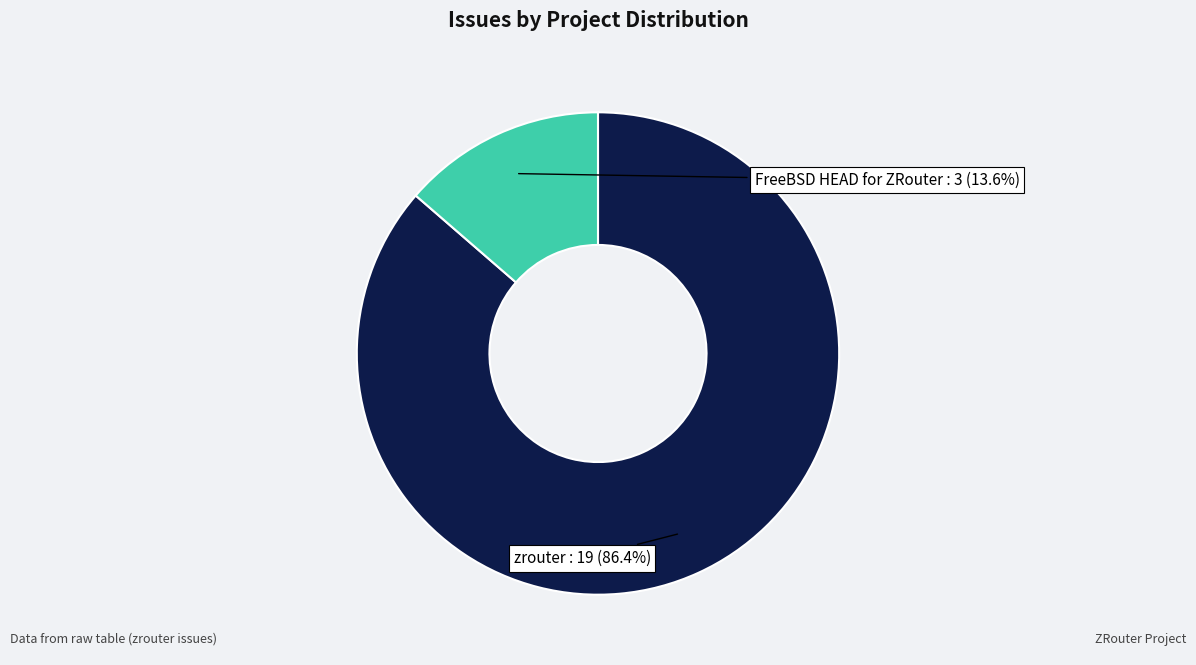

To the nearest percent, what is the difference between the largest and smallest slice percentages?

73%